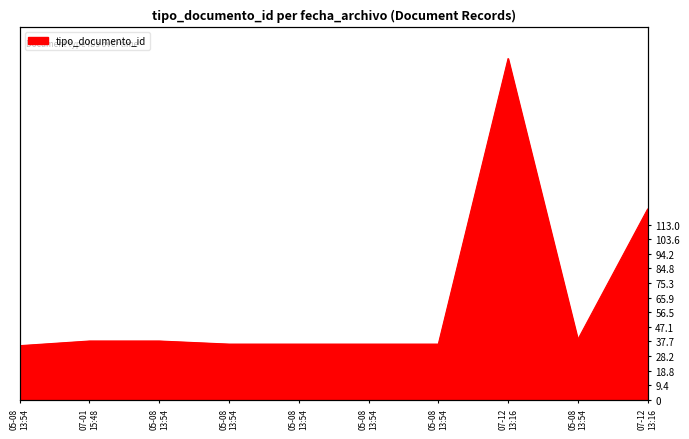

At which label does the data first exceed 38?

07-12 13:16